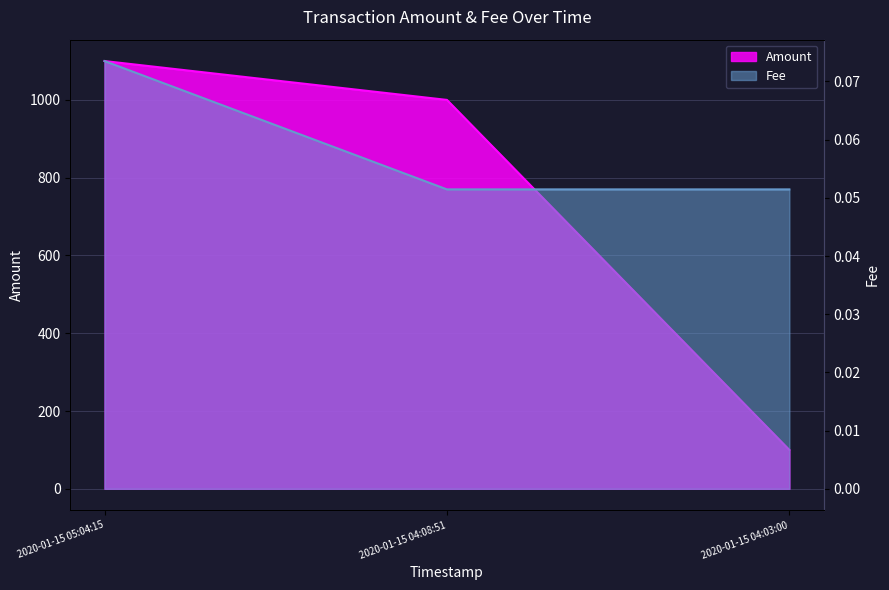

Reading right to left, what are all the values shown in this chart?

Amount: 2020-01-15 04:03:00=100.0	2020-01-15 04:08:51=1000.0	2020-01-15 05:04:15=1099.9
Fee: 2020-01-15 04:03:00=0.1	2020-01-15 04:08:51=0.1	2020-01-15 05:04:15=0.1